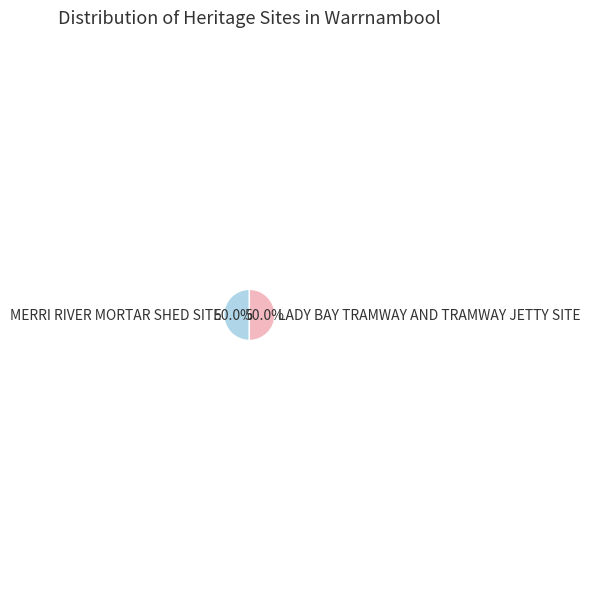

What percentage do LADY BAY TRAMWAY AND TRAMWAY JETTY SITE and MERRI RIVER MORTAR SHED SITE together represent?

100.0%